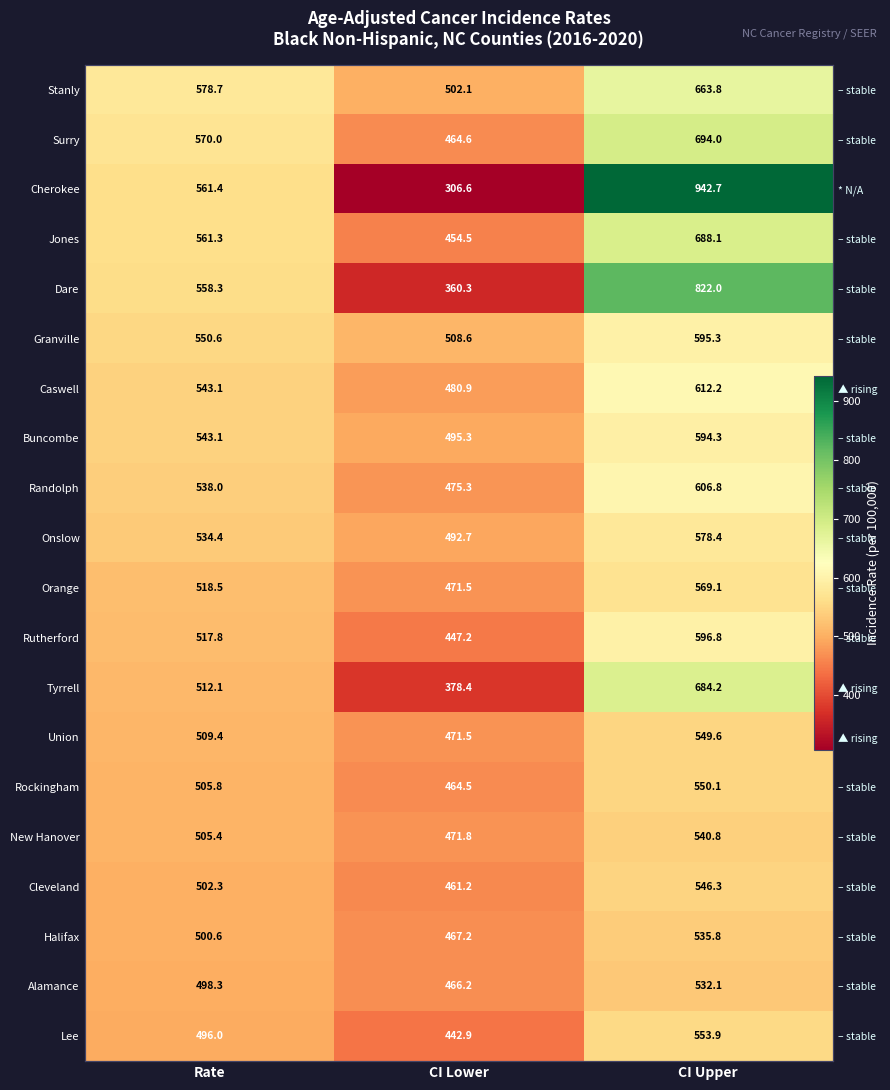

List the labels in order of Buncombe value, smallest first.

CI Lower, Rate, CI Upper